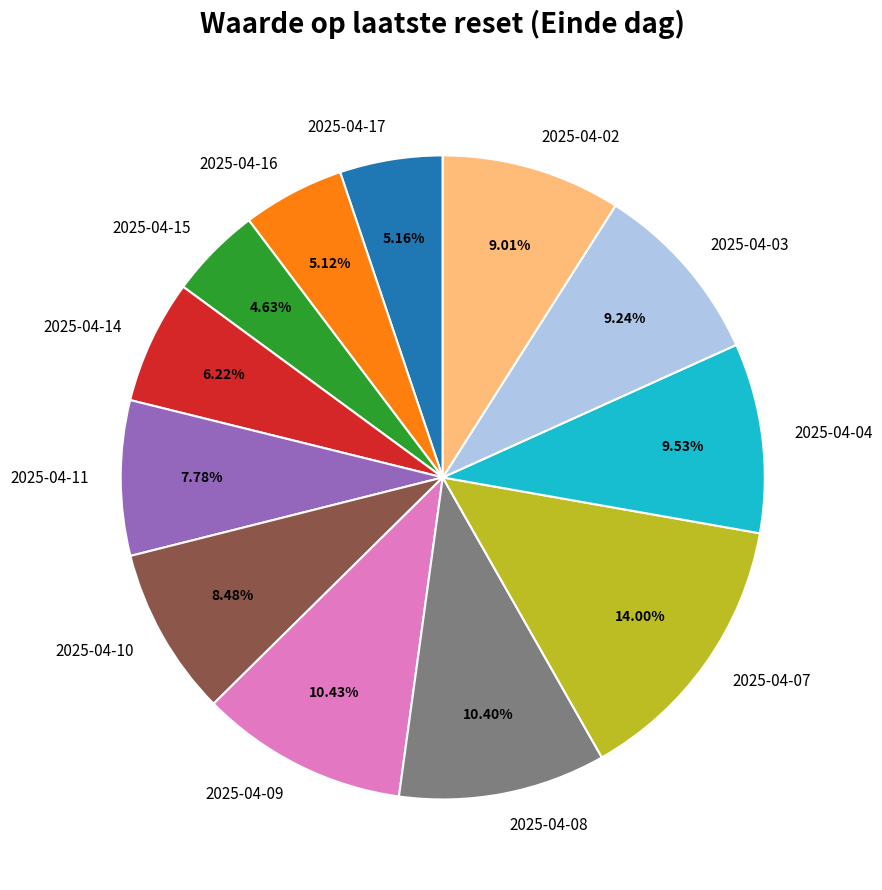

To the nearest percent, what is the average slice percentage?

8%